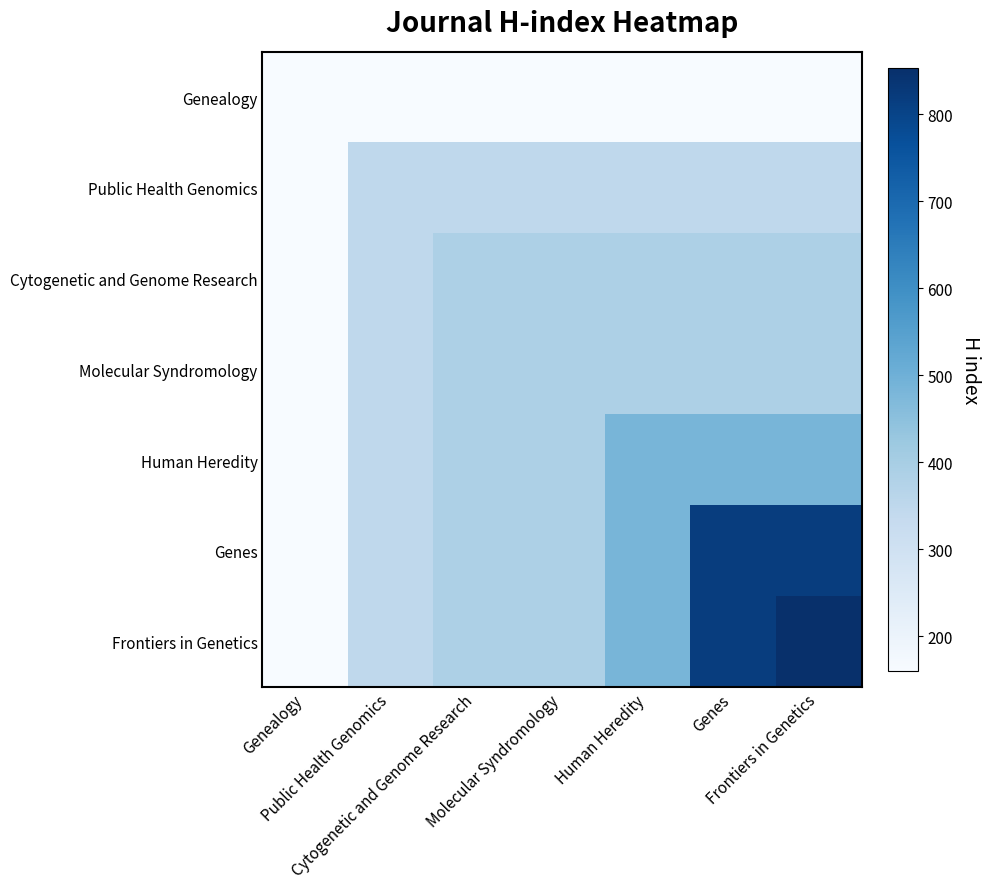

What is the difference between the highest and lowest values at Cytogenetic and Genome Research?

225